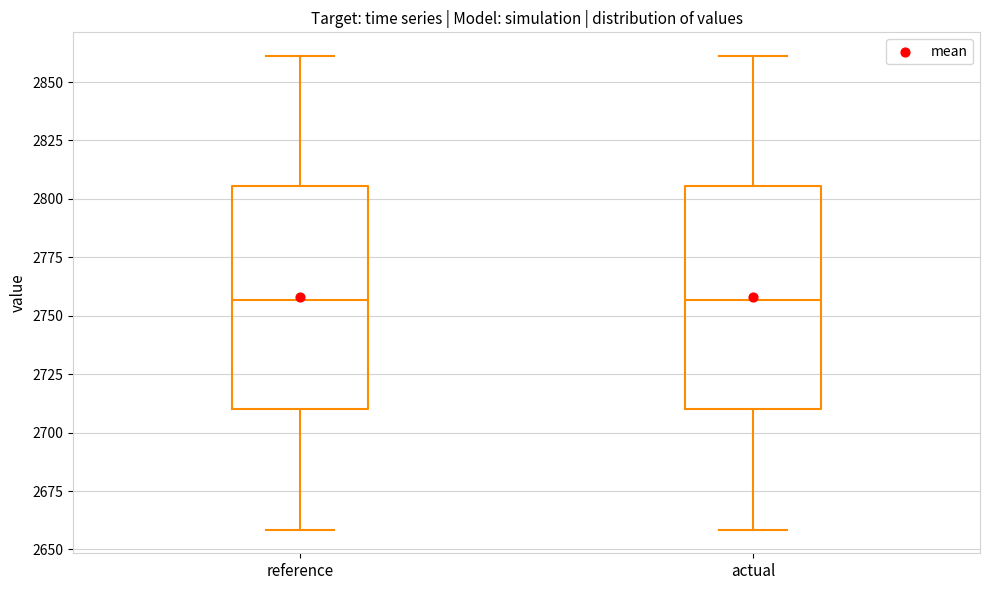

Reading left to right, read every box against the y-axis: the position of its median line, the range the box covers, and the ends of its whiskers. The values are not printed on the chart, so give them approximately, as read against the axis.

reference: median 2755, box 2710 to 2805, whiskers 2660 to 2860
actual: median 2755, box 2710 to 2805, whiskers 2660 to 2860